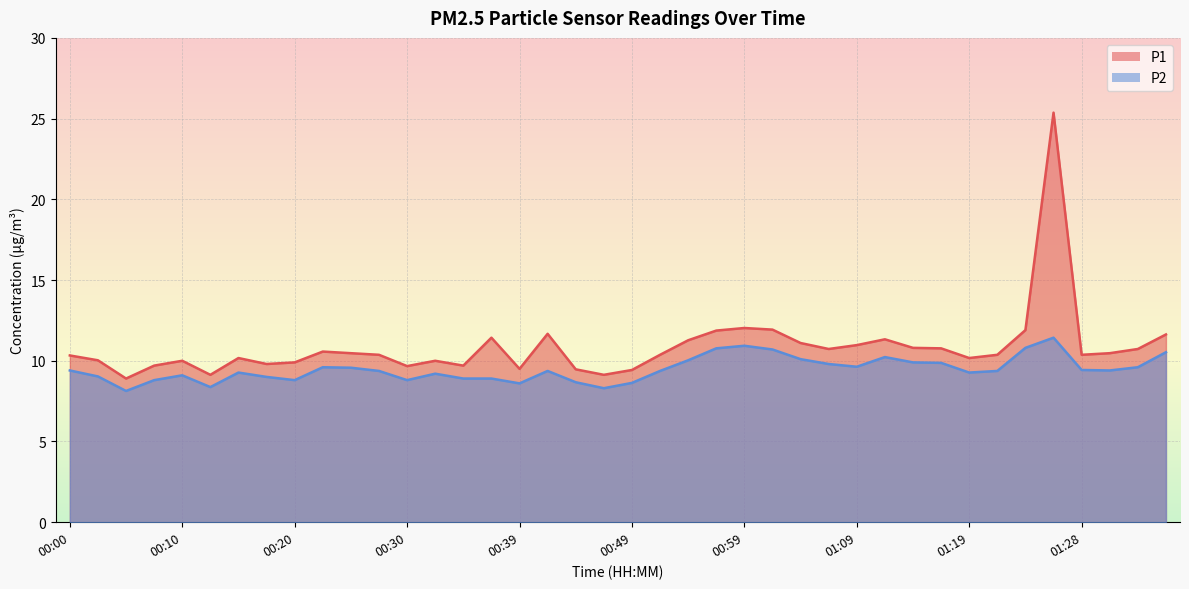

How many interior local valleys does the P2 series have?

9